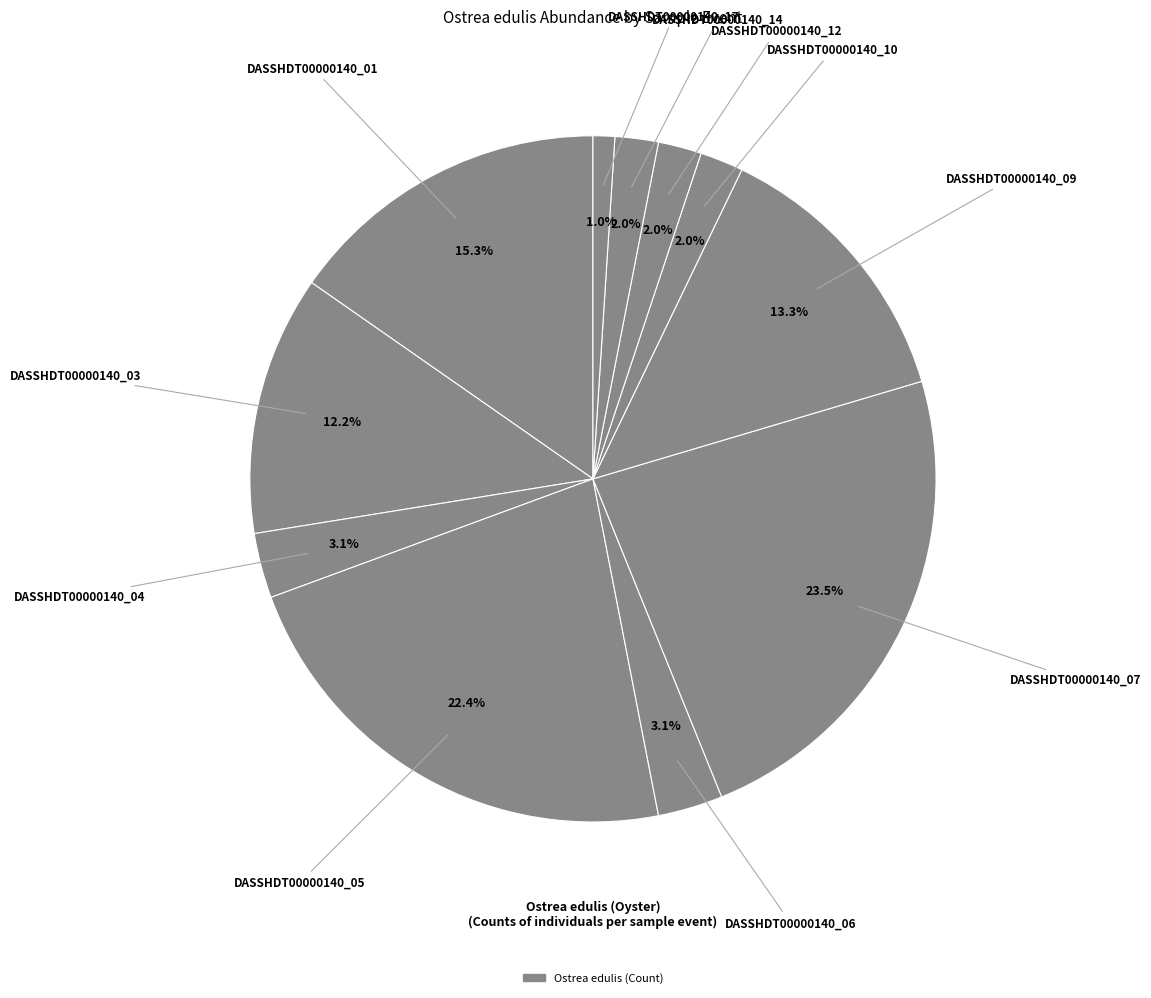

Does any single category account for the majority?

No